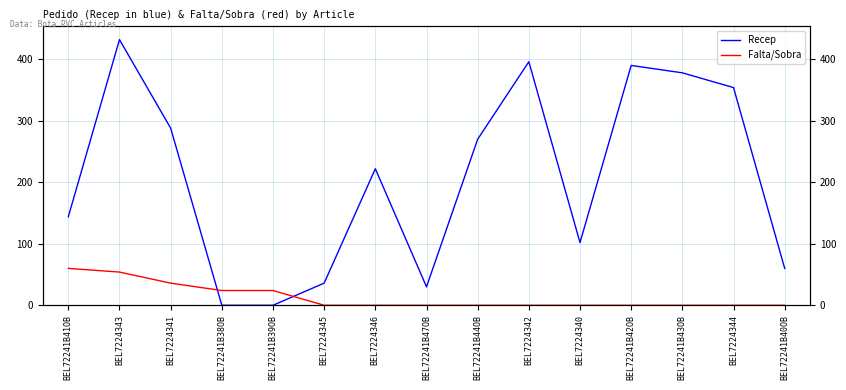

What is the label of the 1st point from the left?

BEL72241B41OB